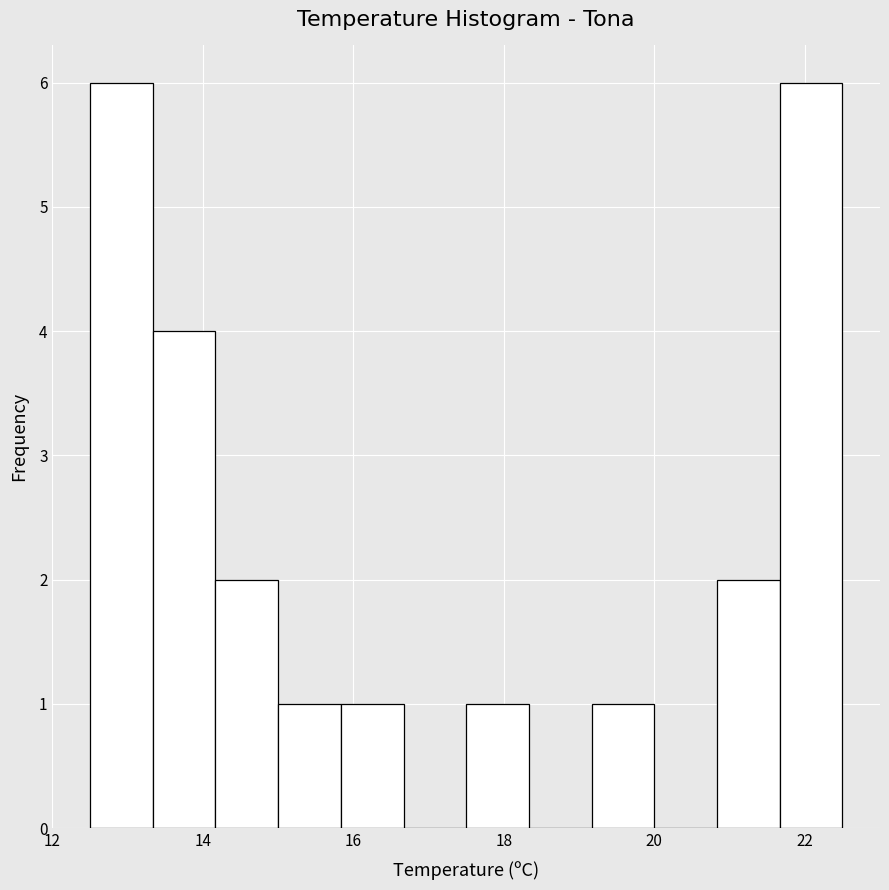

Reading left to right, list every bar in this chart as the range it spans on the x-axis followed by its height. Neither the bar edges nor the heights are printed on the chart, so give them approximately, as read against the axes.

12.6 to 13.4: 6
13.4 to 14.2: 4
14.2 to 15.0: 2
15.0 to 15.8: 1
15.8 to 16.6: 1
16.6 to 17.6: 0
17.6 to 18.4: 1
18.4 to 19.2: 0
19.2 to 20.0: 1
20.0 to 20.8: 0
20.8 to 21.6: 2
21.6 to 22.6: 6